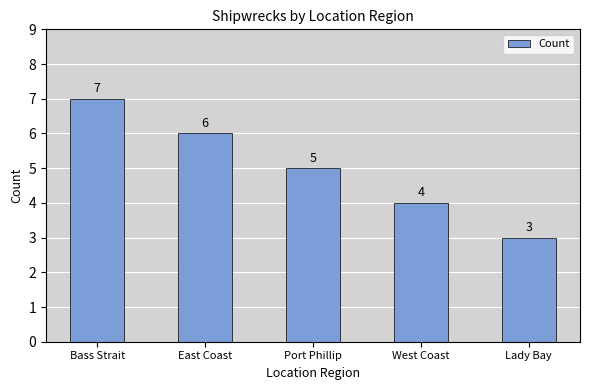

The value at Lady Bay is 5. True or false?

False